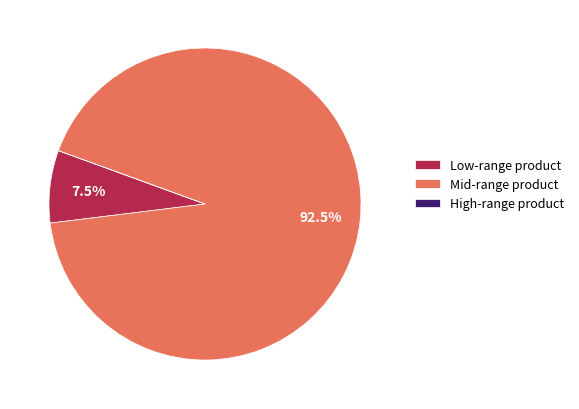

Which slice is the largest?

Mid-range product